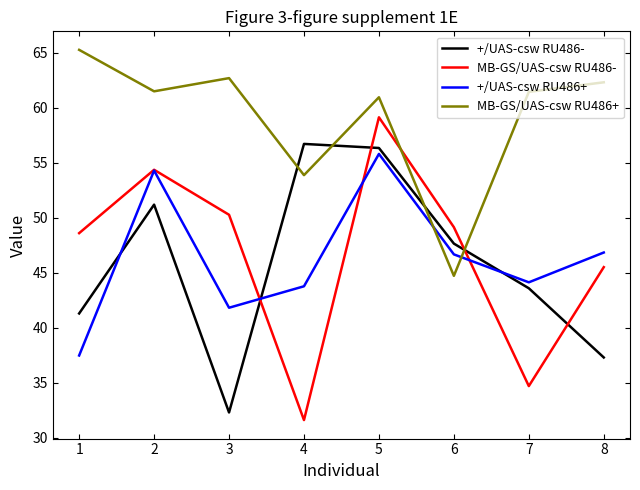

Is it true that +/UAS-csw RU486+ equals 64.7 at 6?

False